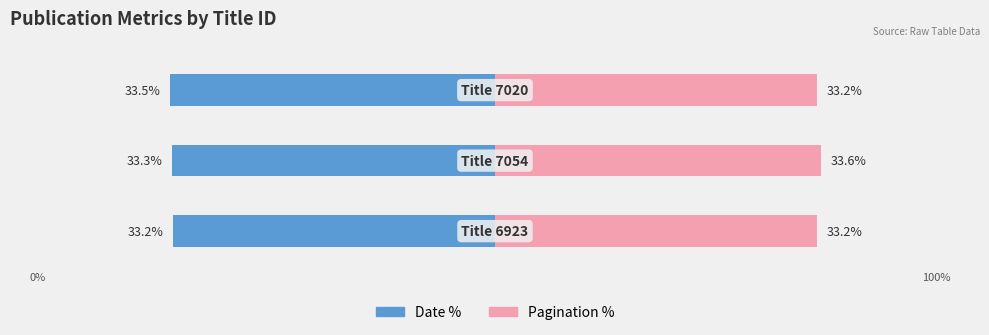

Which series has the largest total across all categories?

Pagination %